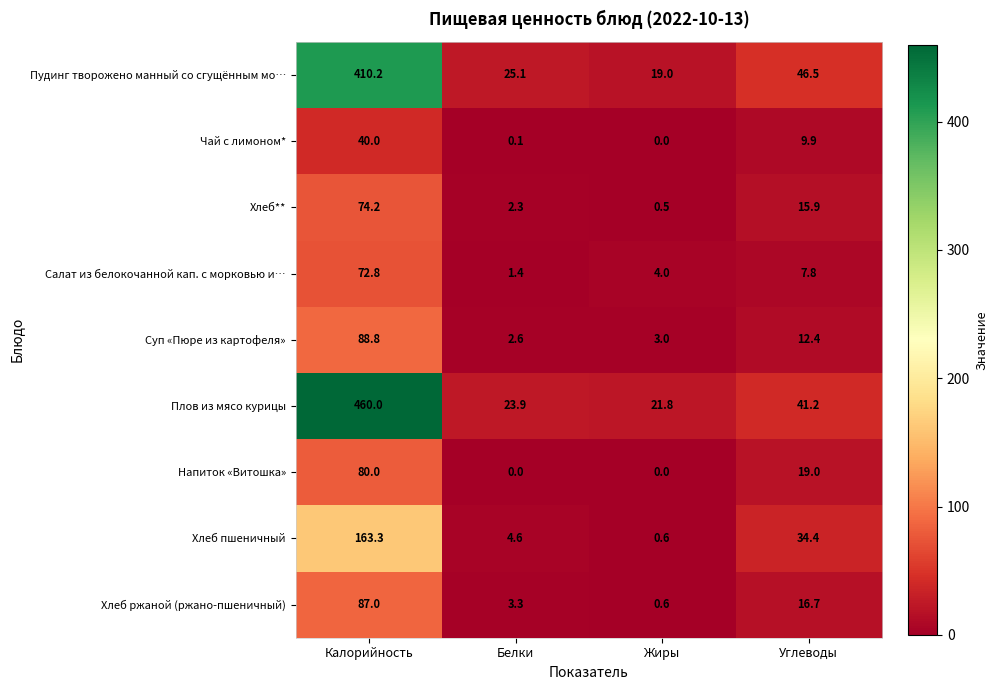

What is the minimum value for Хлеб**?

0.5